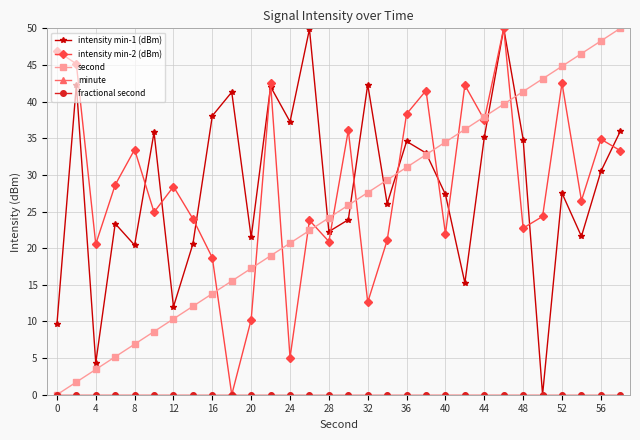

Does the chart have visible grid lines?

Yes